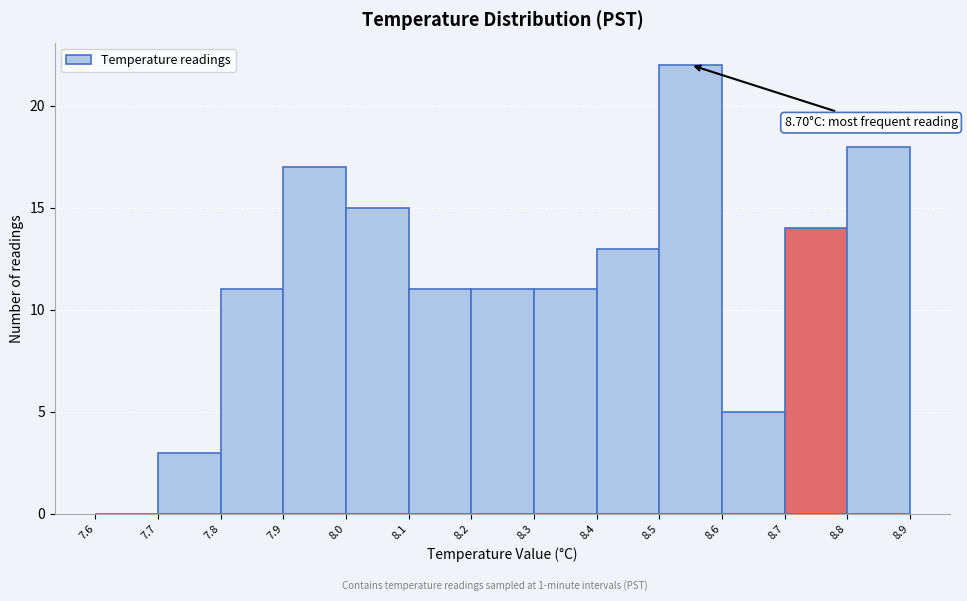

Over which range of the x-axis is the bar tallest?

8.5 to 8.6